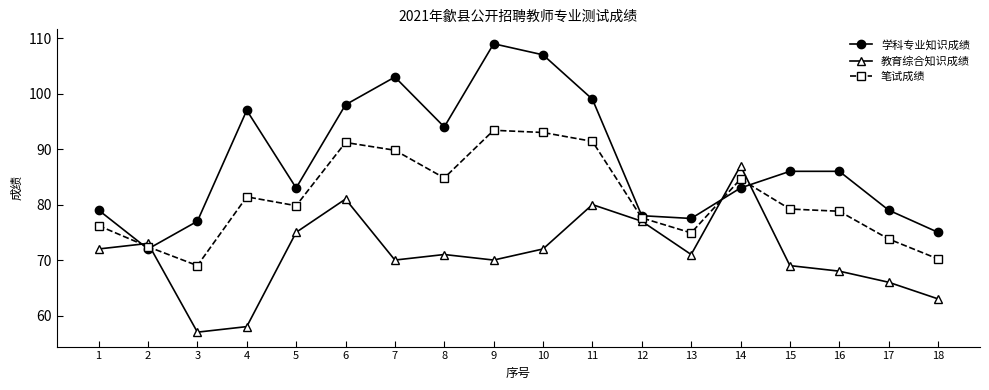

What is the spread (max minus min) of values at 2?

1.0